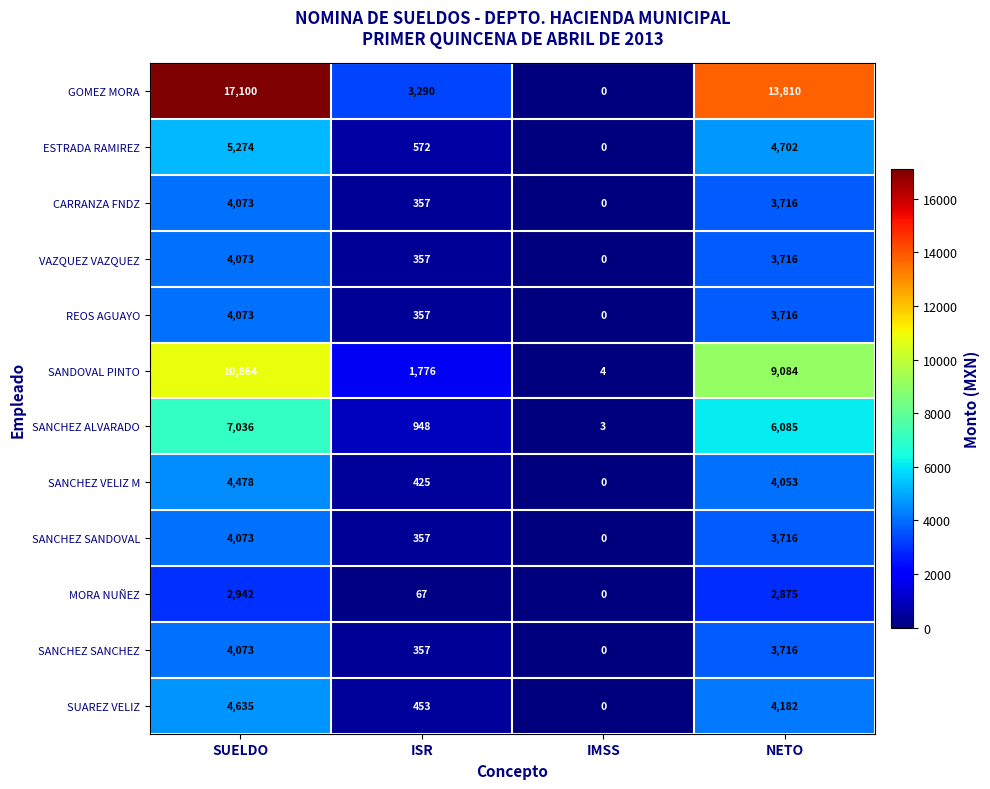

What is the difference between the second highest and second lowest values in the SANCHEZ SANCHEZ series?

3359